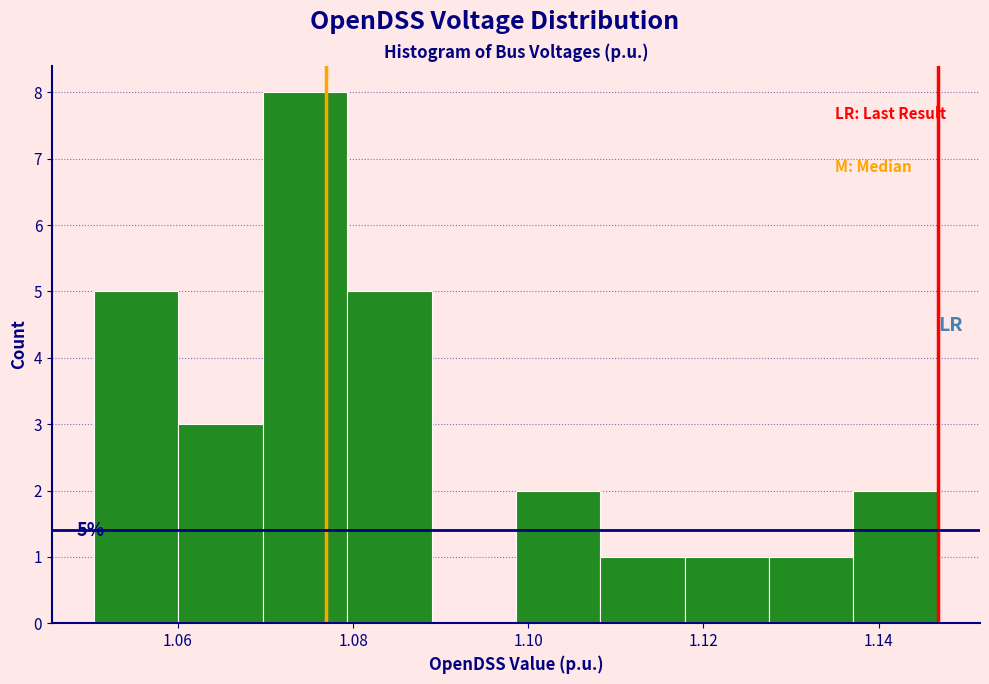

Which range on the x-axis has the tallest bar?

1.070 to 1.080